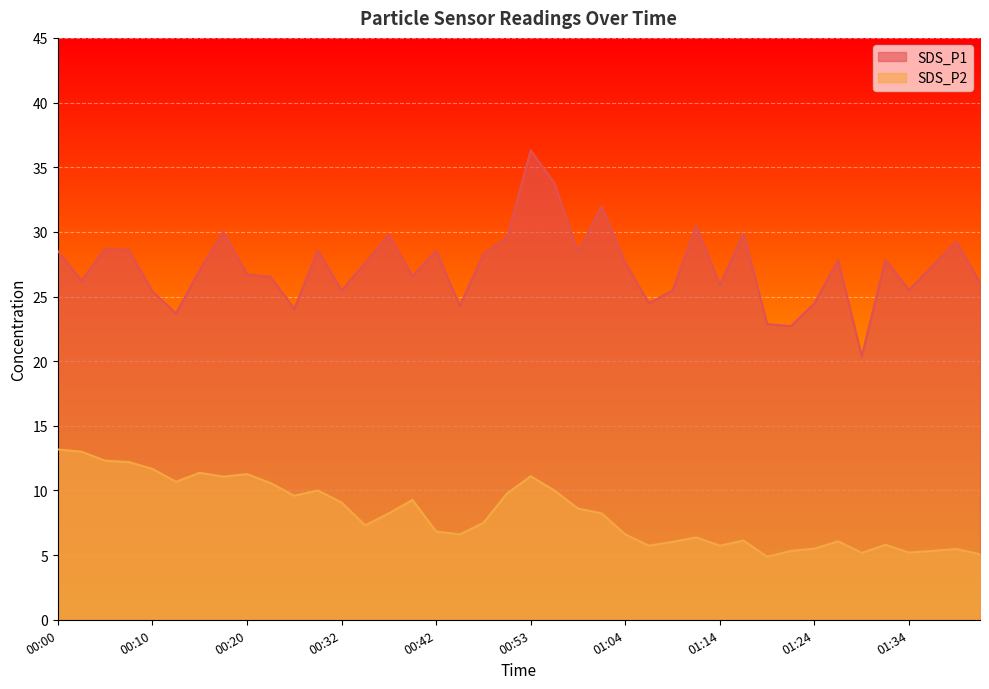

Which series has the widest spread of values?

SDS_P1